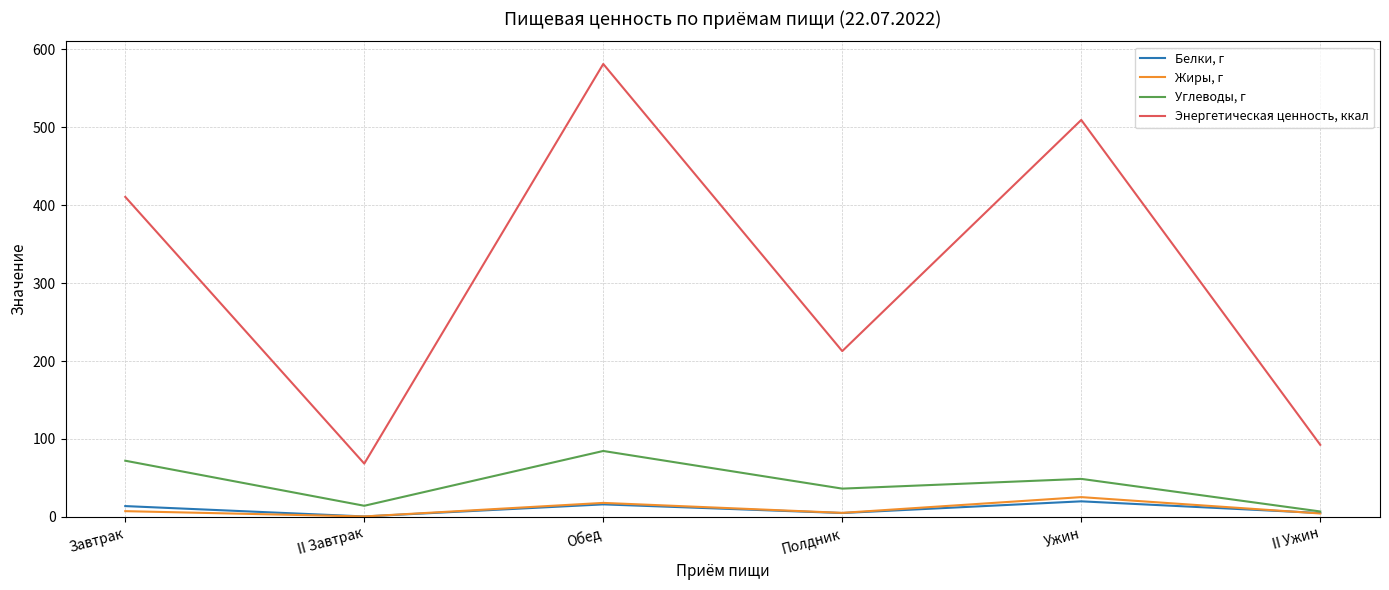

Which series has the largest total across all categories?

Энергетическая ценность, ккал